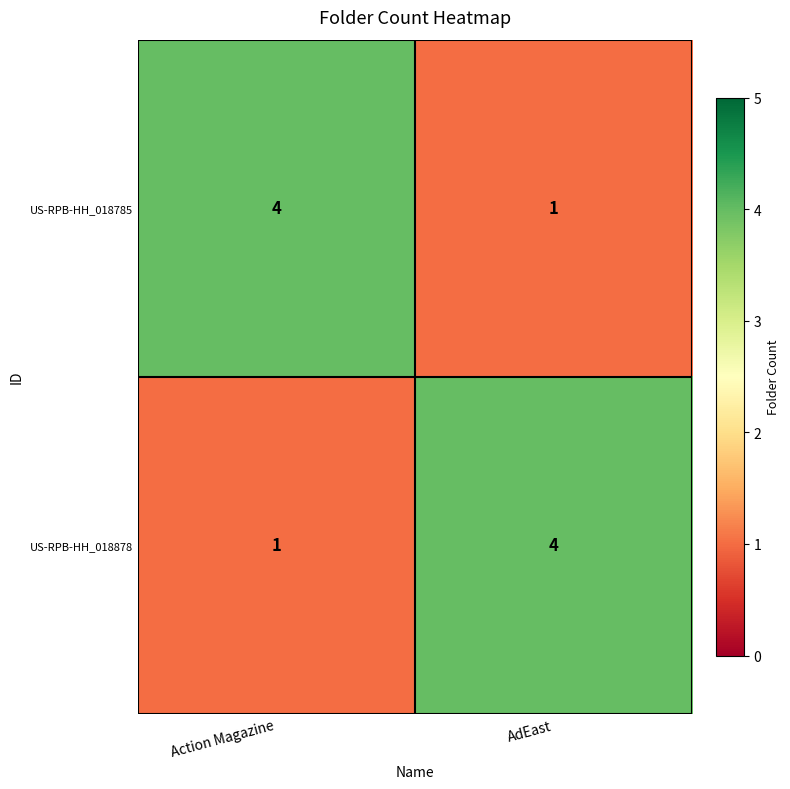

Where is US-RPB-HH_018878 nearest to the value 2?

Action Magazine